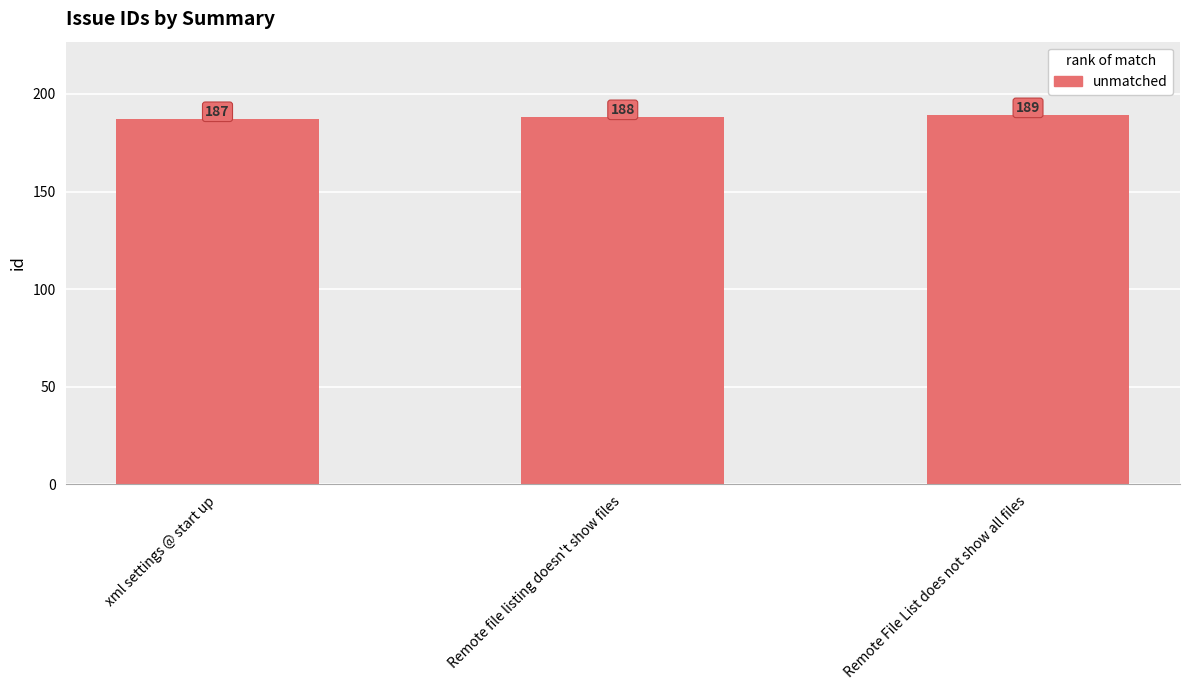

At which label is the value closest to 188?

Remote file listing doesn't show files